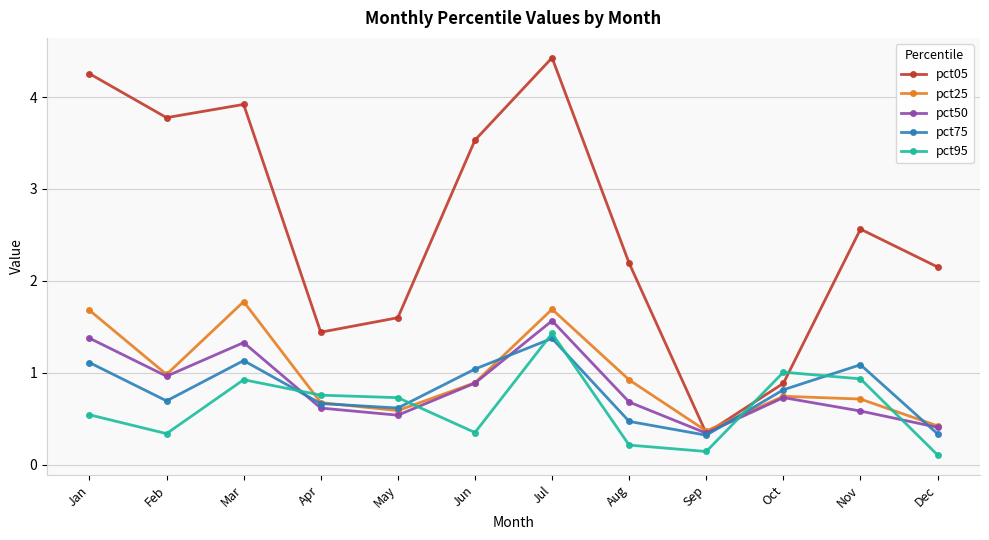

True or false: pct50 has more than 2 interior local peaks.

True